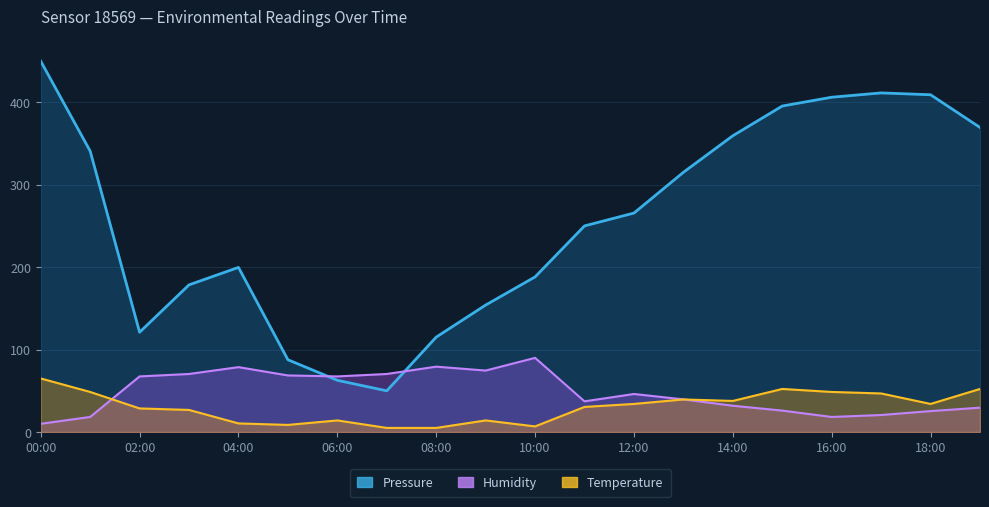

What is the maximum value for Temperature?

65.0